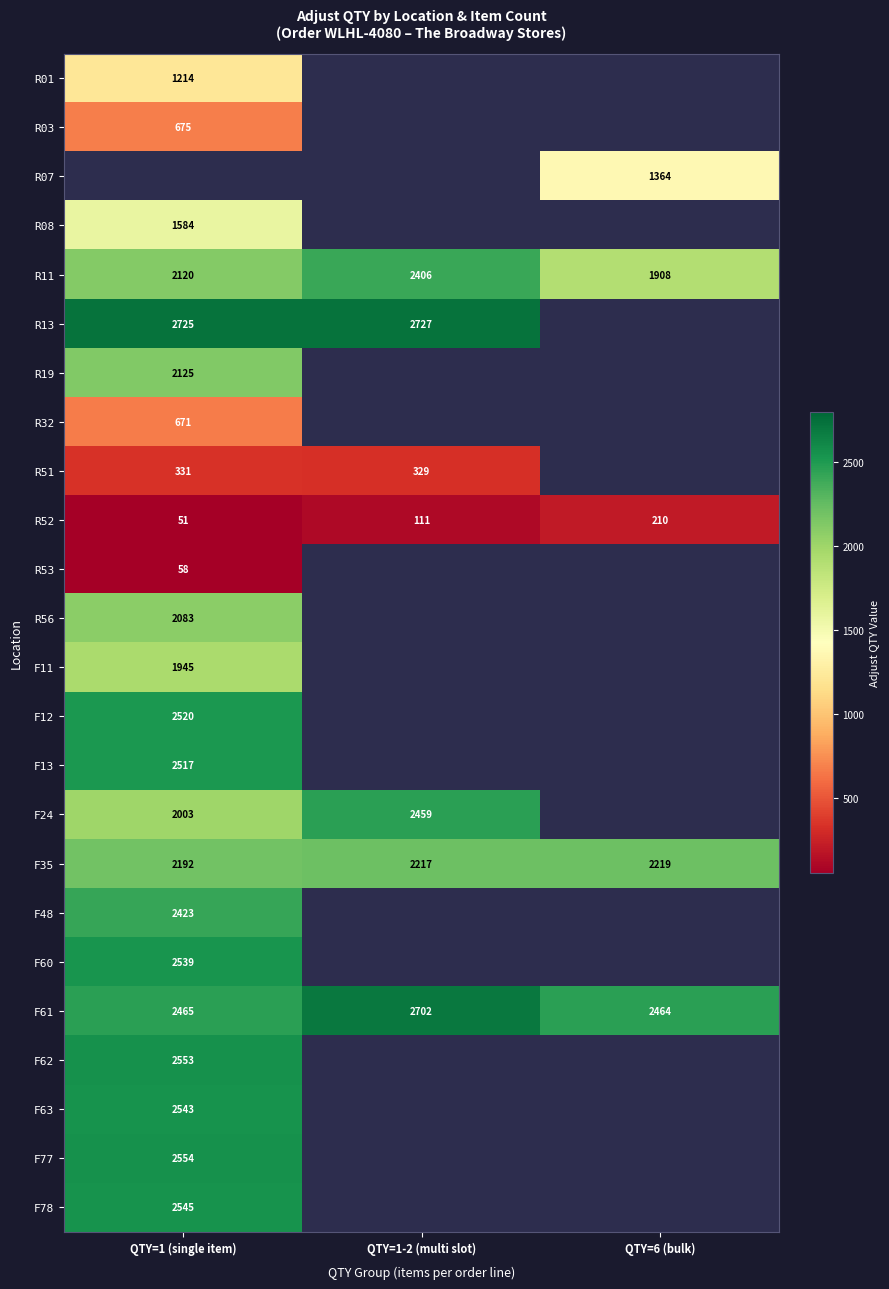

The F35 series shows 2192 at QTY=1 (single item). True or false?

True